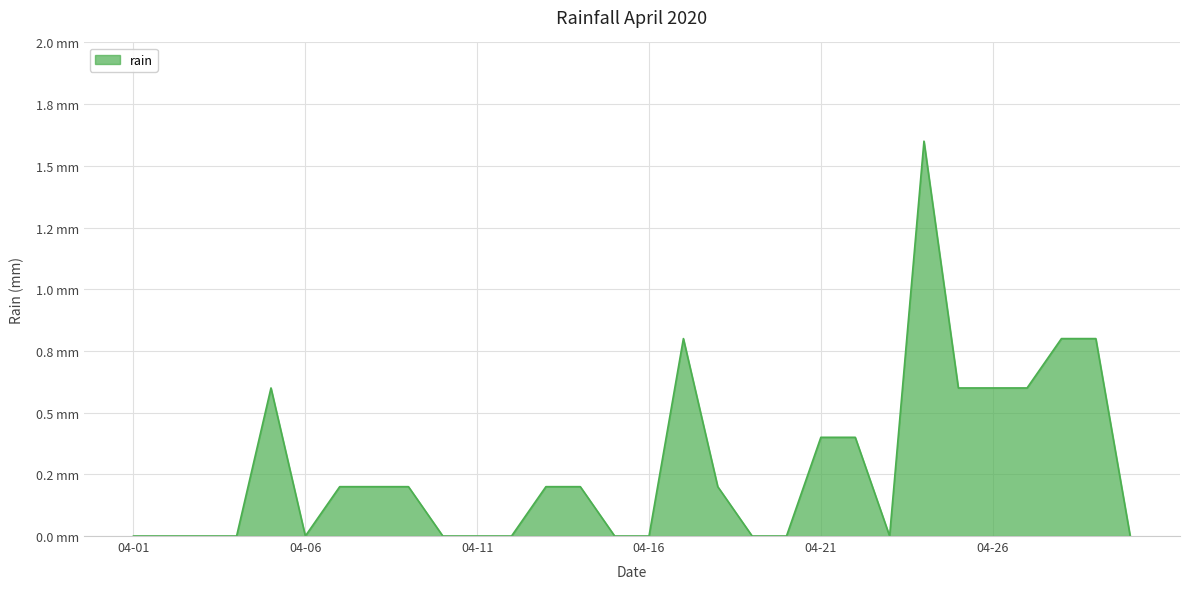

How many points are lower than both their immediate neighbors (excluding endpoints)?

2